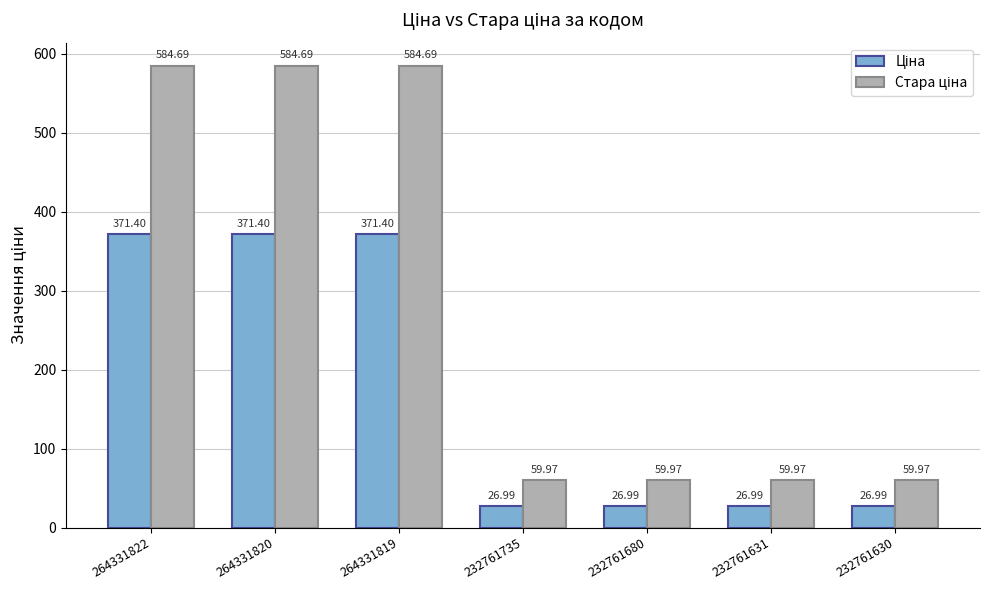

How many groups of bars are there?

7